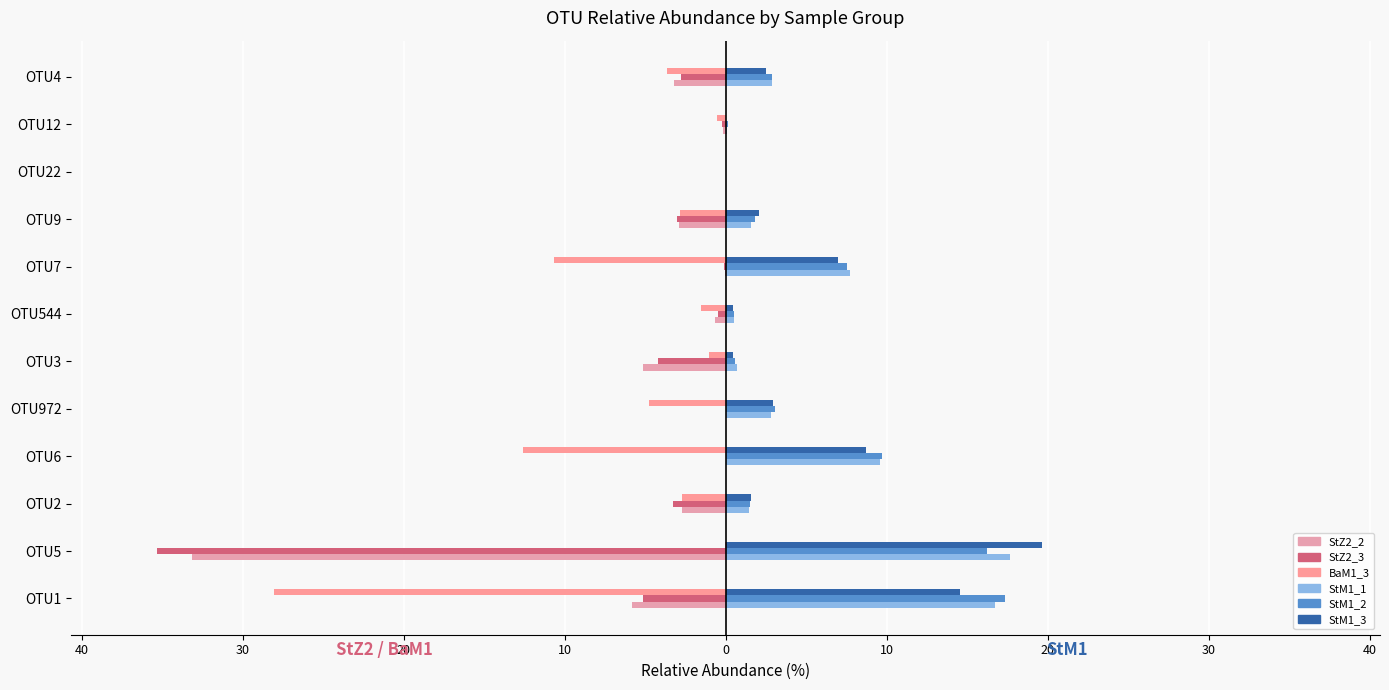

What is the lowest value of the BaM1_3 series?

-28.1